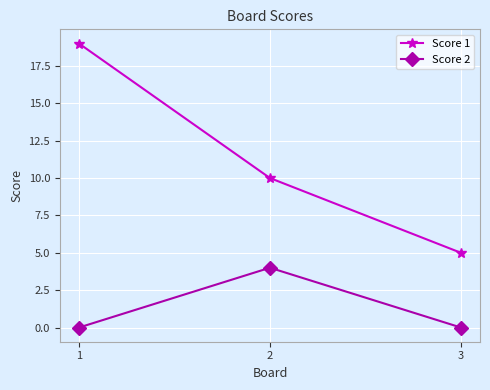

How many series are shown in this chart?

2